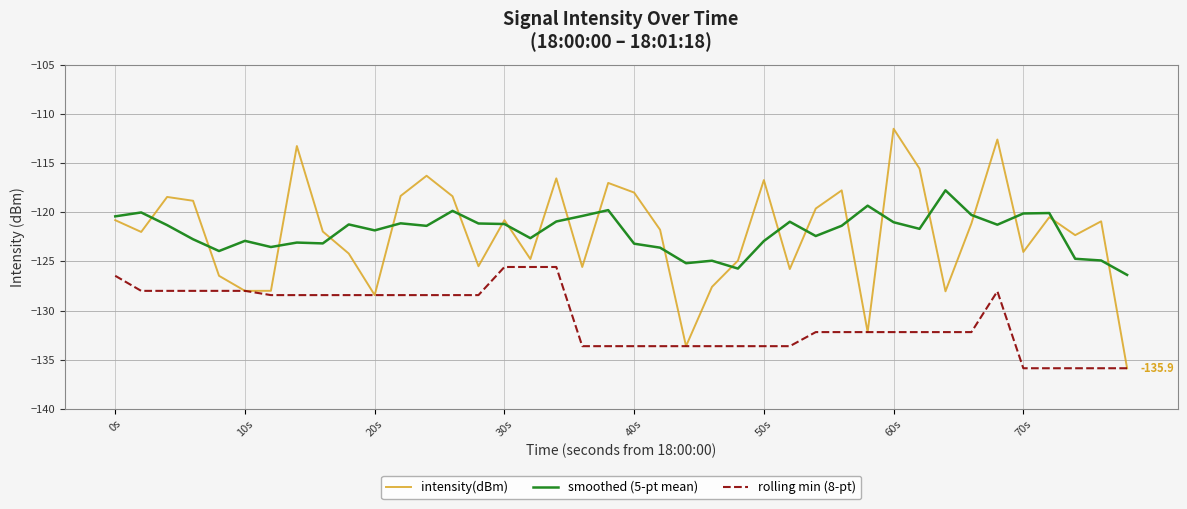

What is the smallest value displayed?

-135.9